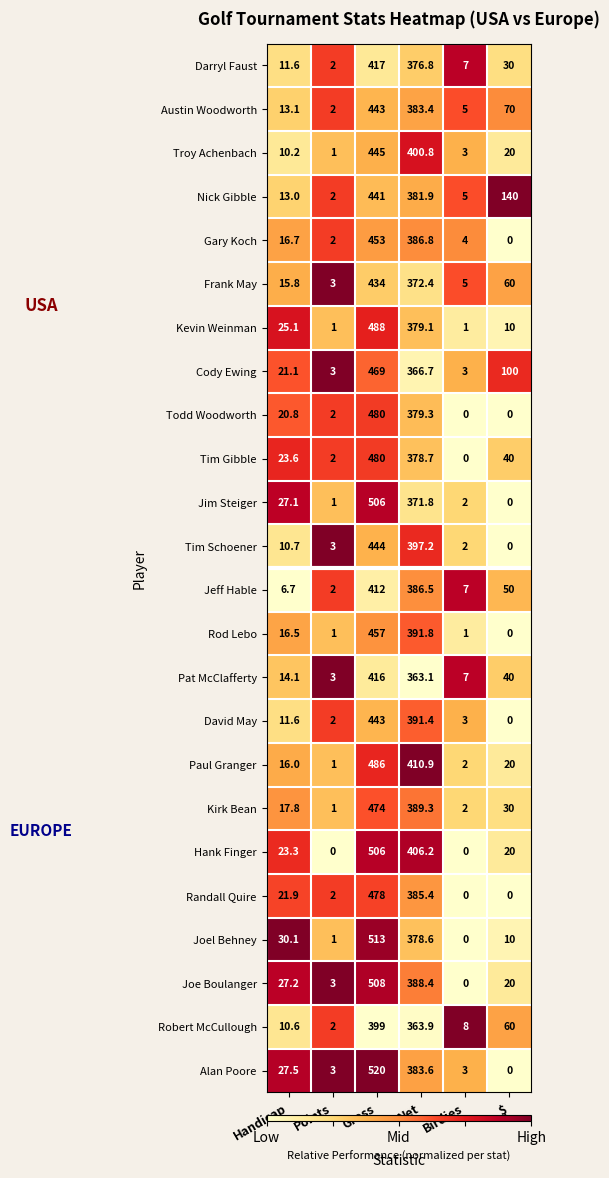

What is the maximum value shown in the chart?

520.0